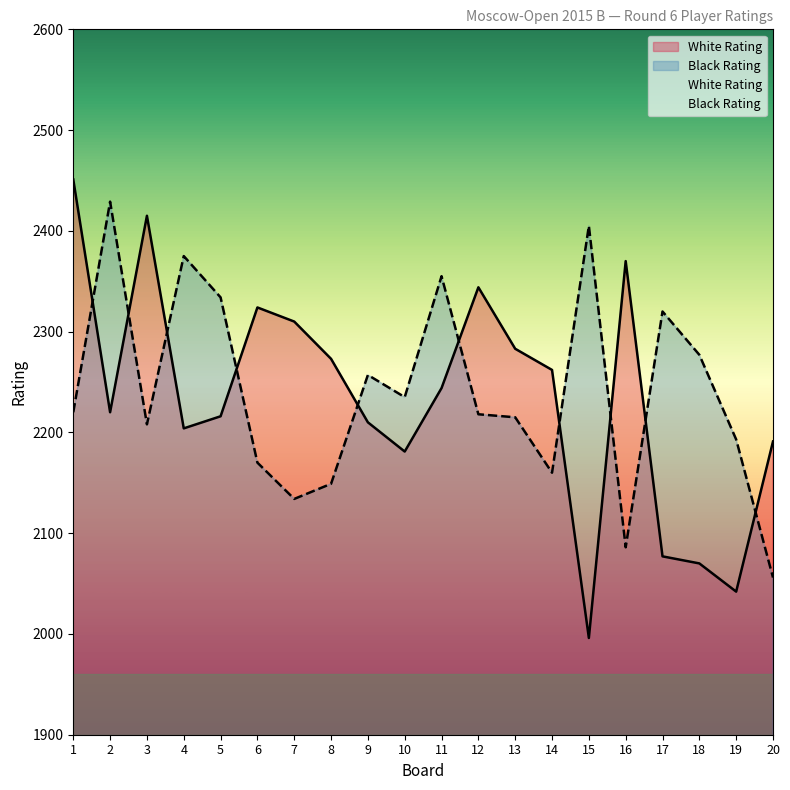

What are all the series names shown in the legend?

White Rating, Black Rating